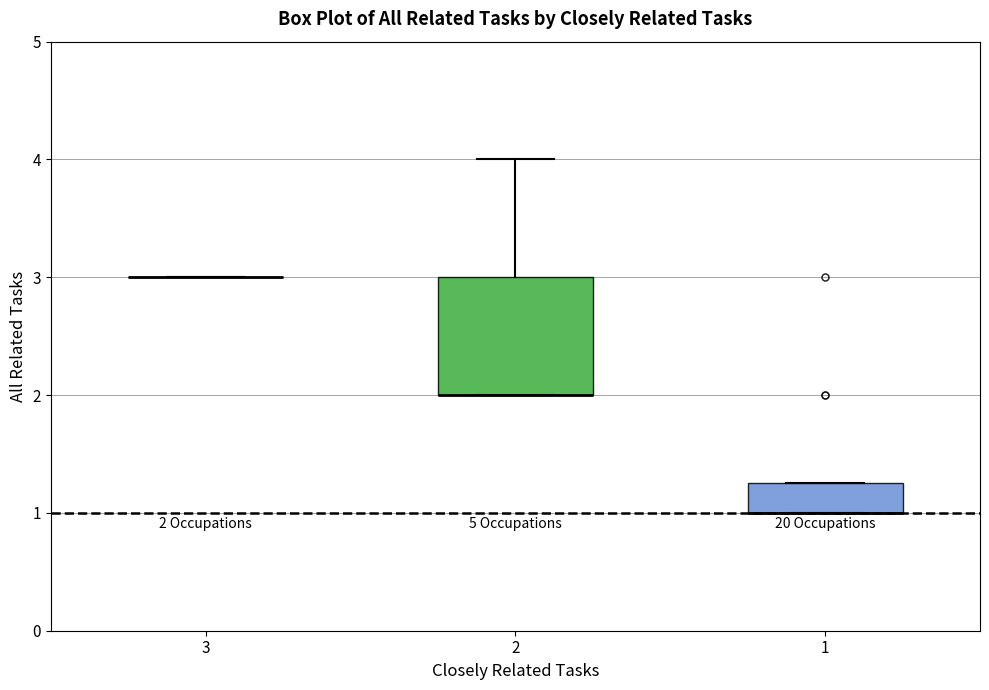

Which box is the tallest, from its lower edge to its upper edge?

2